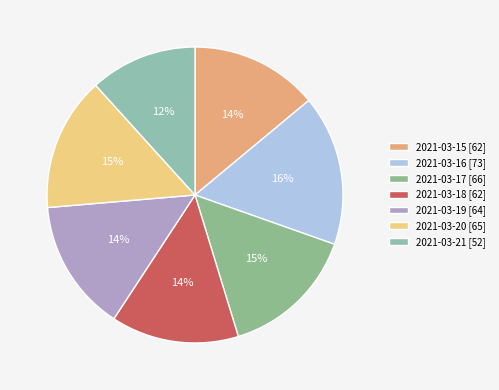

What is the change in value from 2021-03-16 to 2021-03-21?

-21